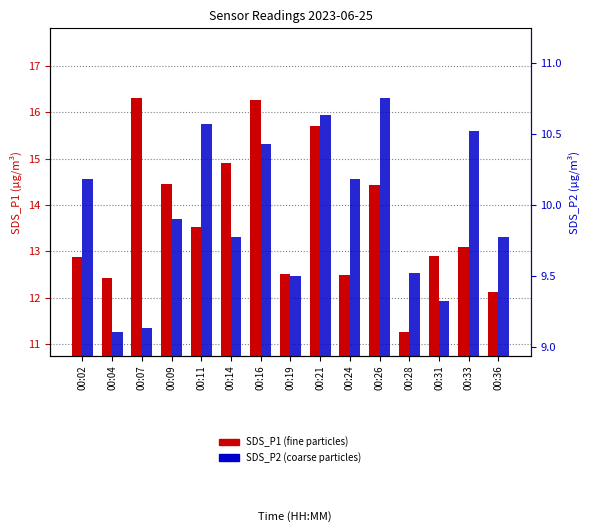

Is it true that SDS_P1 equals 23.8 at 00:21?

False